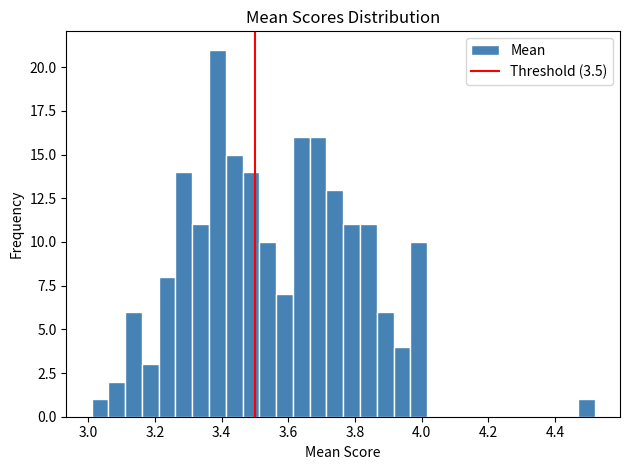

Around what value on the x-axis is the tallest bar? Give the approximate position of its centre, as read against the axis.

3.38